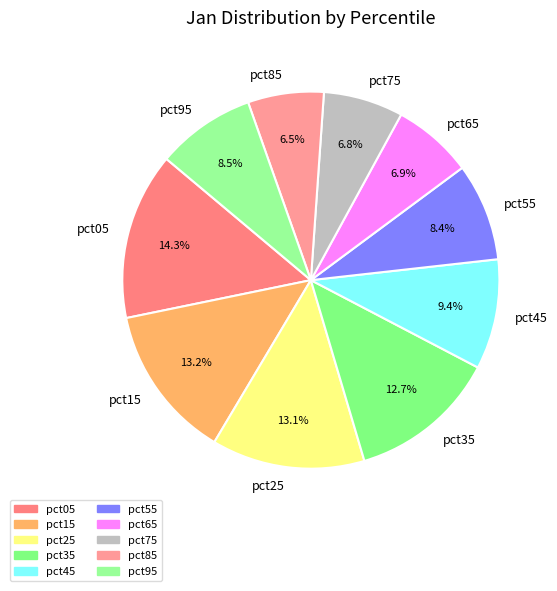

Which has a higher value, pct45 or pct75?

pct45